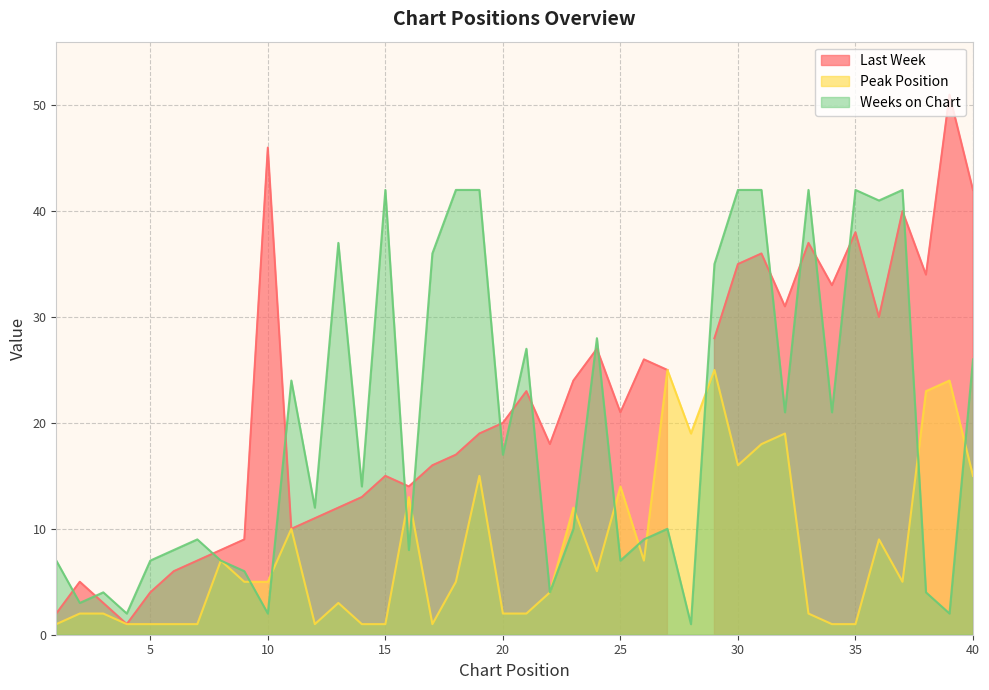

What is the highest value of the Weeks on Chart series?

42